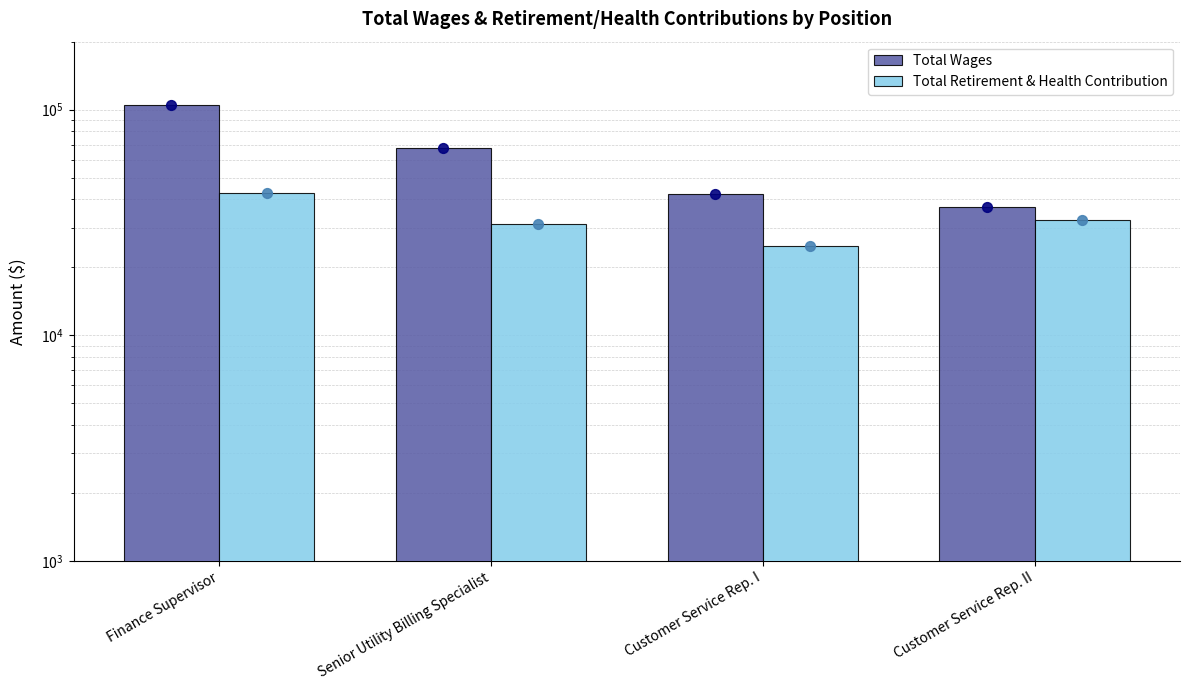

Is the value of Total Wages at Customer Service Rep. I greater than the value of Total Retirement & Health Contribution at Customer Service Rep. II?

Yes